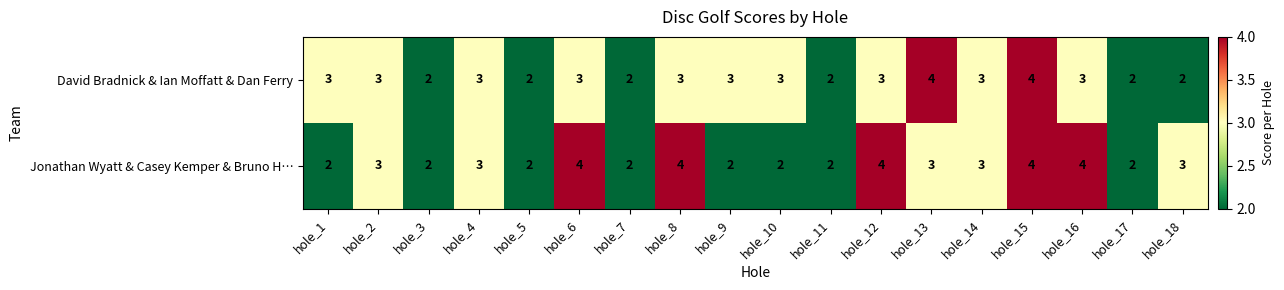

What is the maximum value for David Bradnick & Ian Moffatt & Dan Ferry?

4